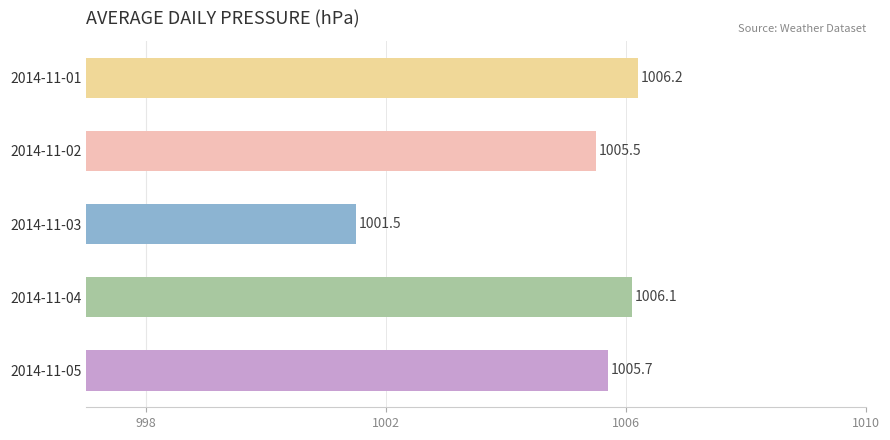

Which has a higher value, 2014-11-03 or 2014-11-05?

2014-11-05